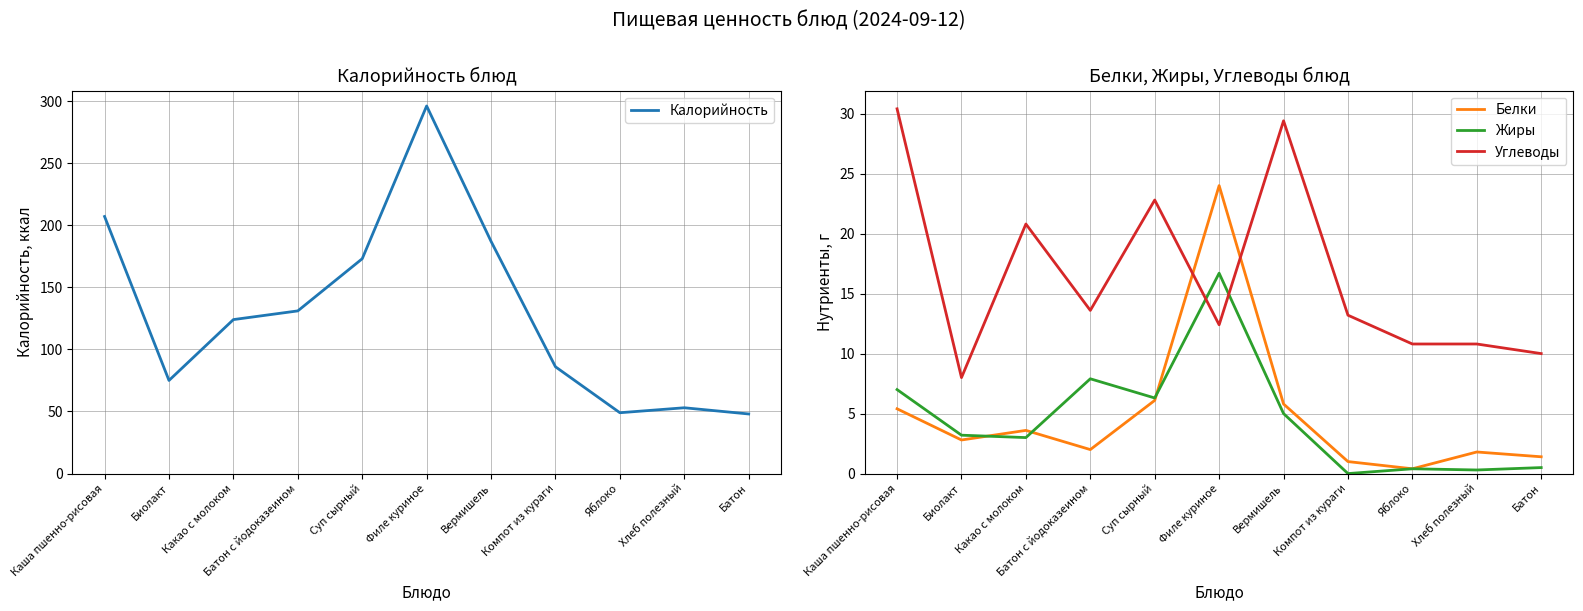

Which series has the largest total across all categories?

Калорийность